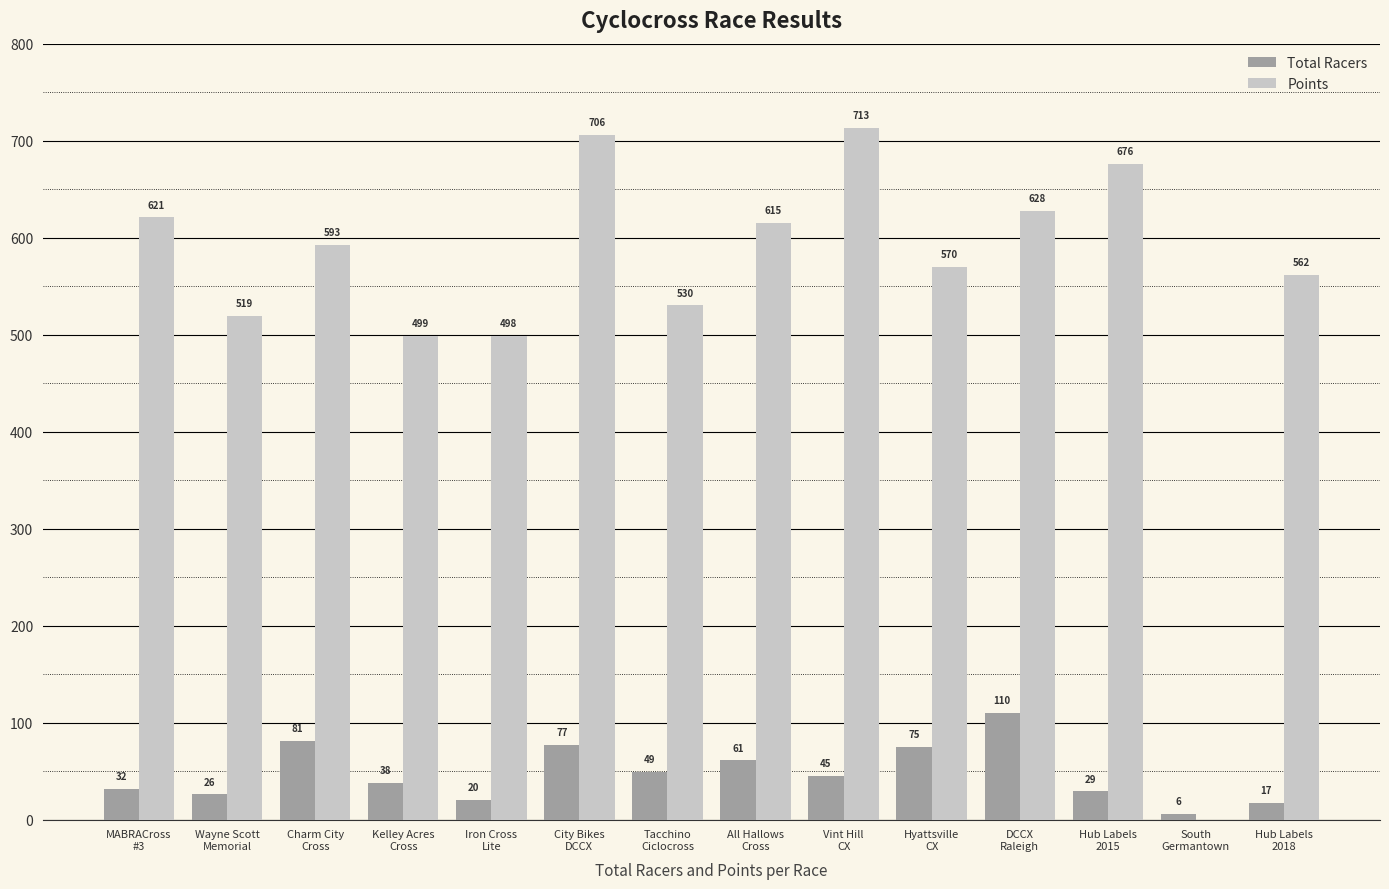

How many data points does each series have?

14